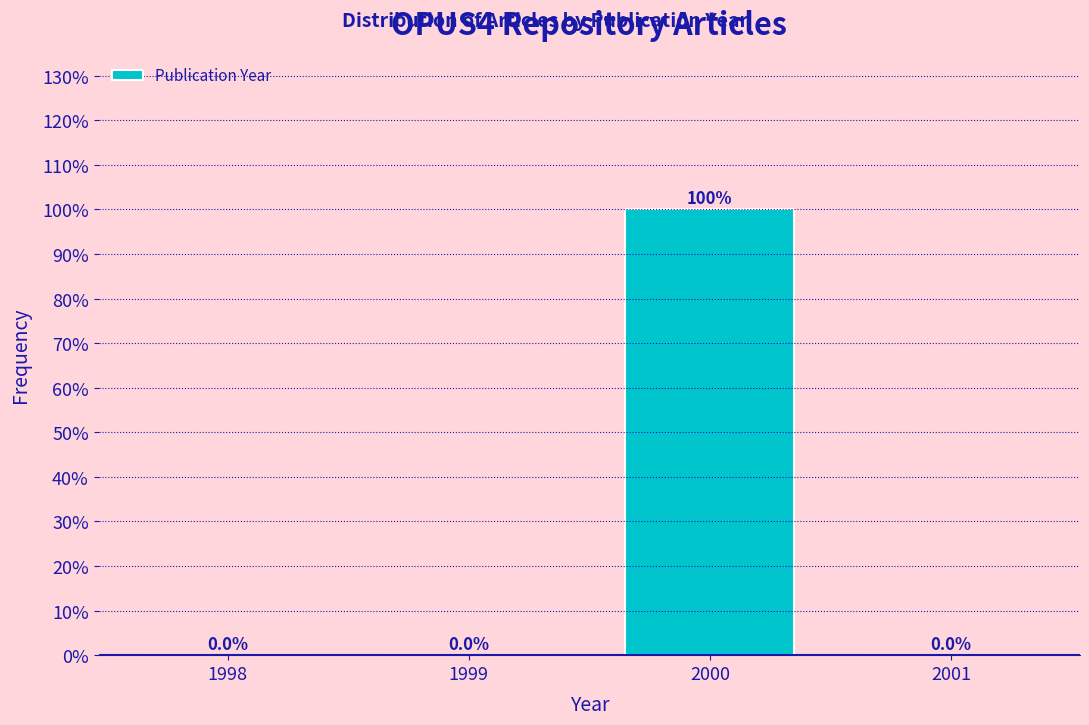

Reading left to right, list all the values displayed in this chart.

1998=0	1999=0	2000=100	2001=0